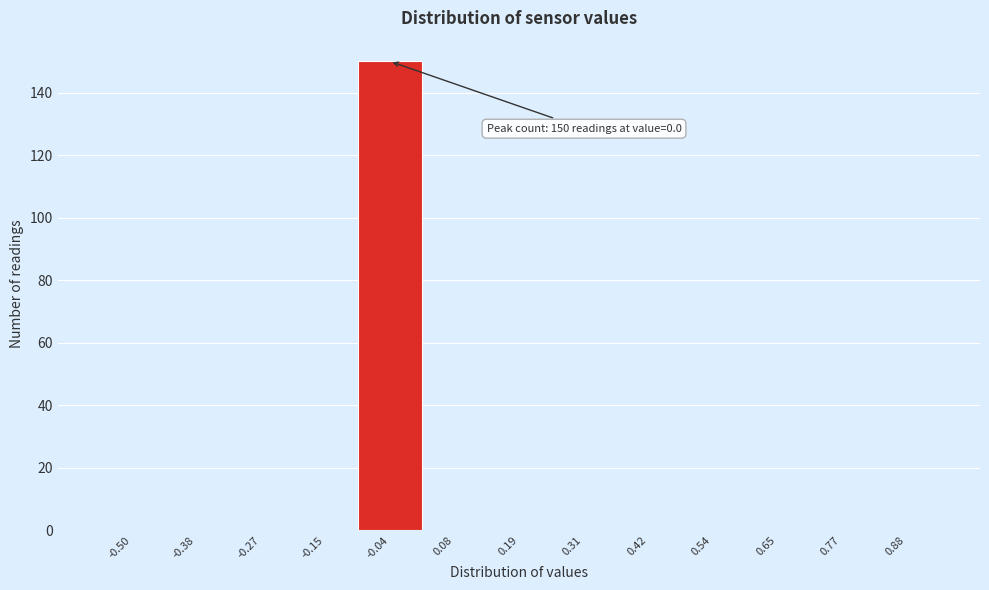

Reading left to right, what are all the values shown in this chart?

-0.50=0	-0.38=0	-0.27=0	-0.15=0	-0.04=150	0.08=0	0.19=0	0.31=0	0.42=0	0.54=0	0.65=0	0.77=0	0.88=0